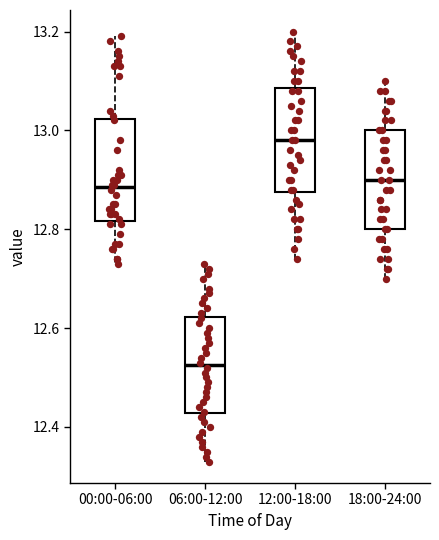

Reading left to right, read every box against the y-axis: the position of its median line, the range the box covers, and the ends of its whiskers. The values are not printed on the chart, so give them approximately, as read against the axis.

00:00-06:00: median 12.88, box 12.82 to 13.02, whiskers 12.74 to 13.20
06:00-12:00: median 12.52, box 12.42 to 12.62, whiskers 12.34 to 12.74
12:00-18:00: median 12.98, box 12.88 to 13.08, whiskers 12.74 to 13.20
18:00-24:00: median 12.90, box 12.80 to 13.00, whiskers 12.70 to 13.10